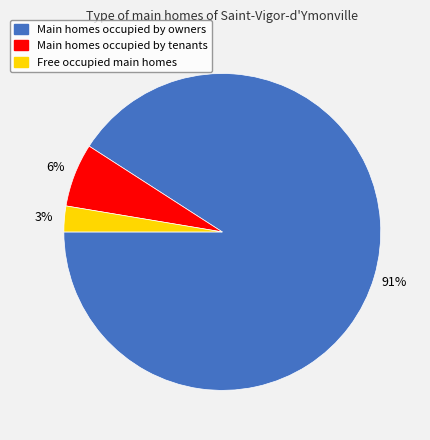

Count the number of slices in the pie.

3